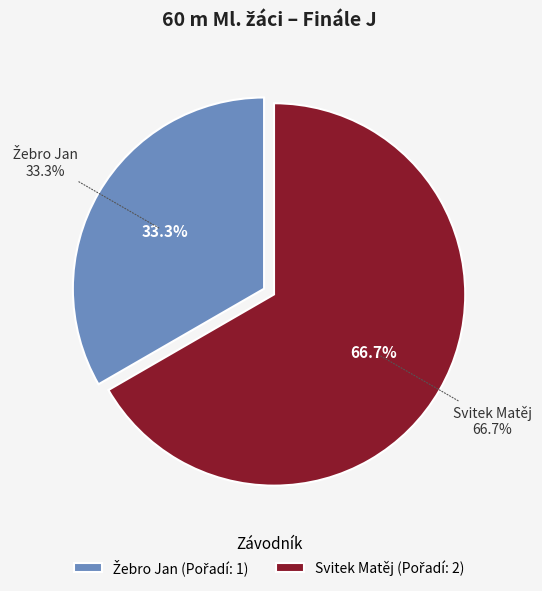

What is the smallest slice in the pie chart?

Žebro Jan